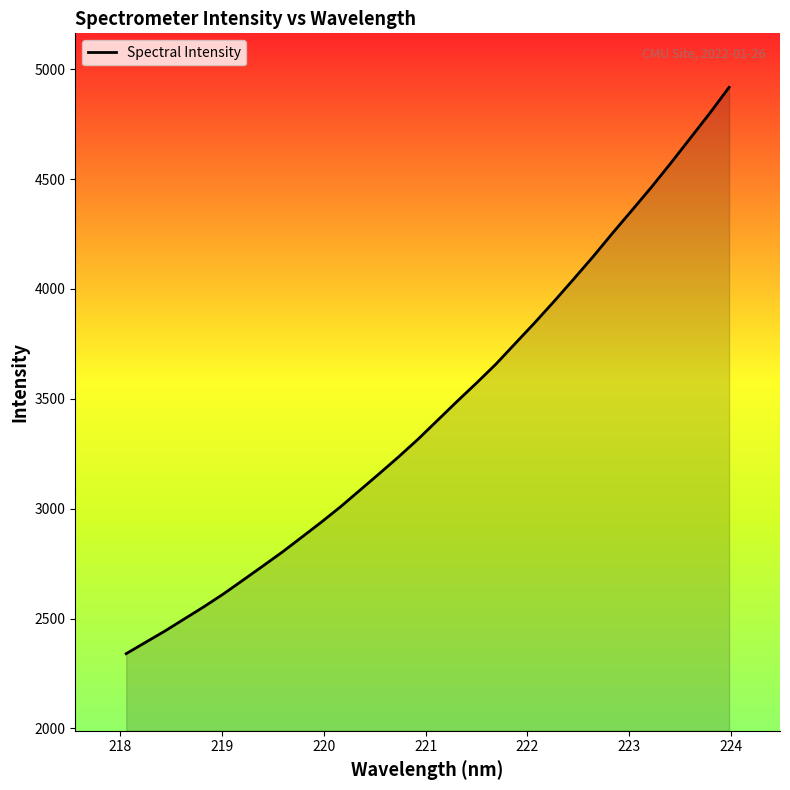

How many values are below 3402?

16